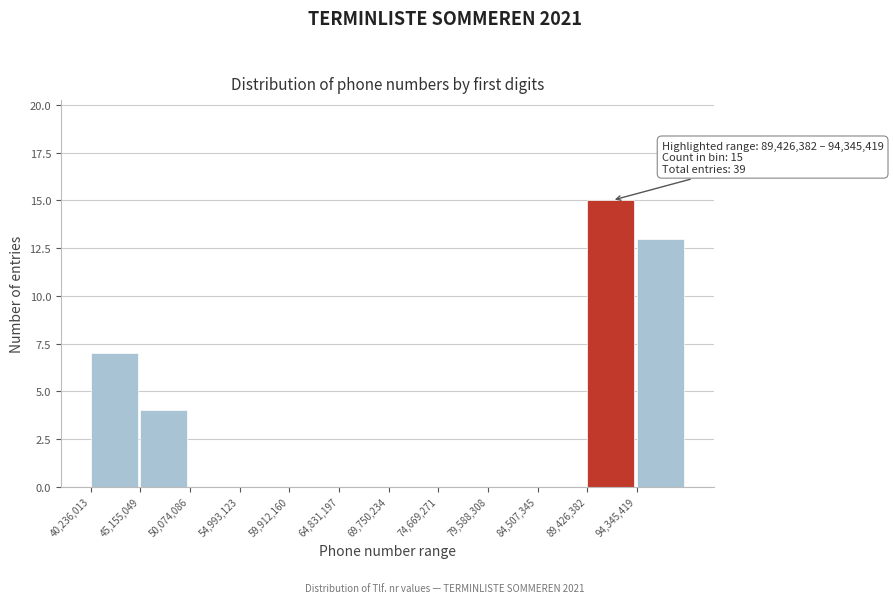

Which range on the x-axis has the tallest bar?

89500000 to 94500000